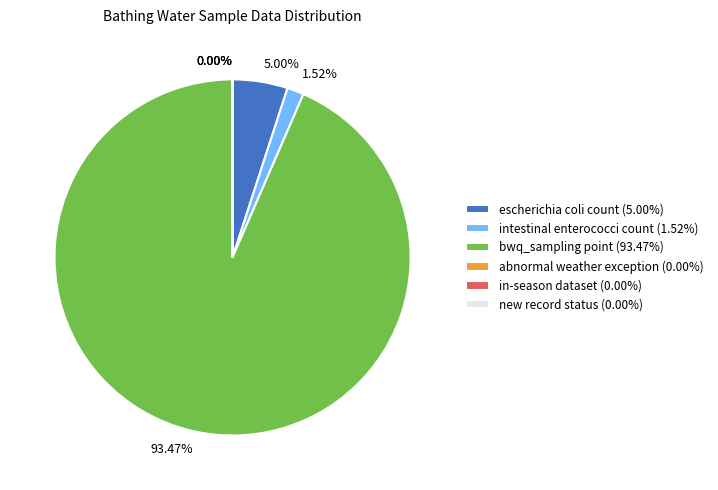

Combined, do bwq_sampling point (93.47%) and escherichia coli count (5.00%) account for over 50%?

Yes